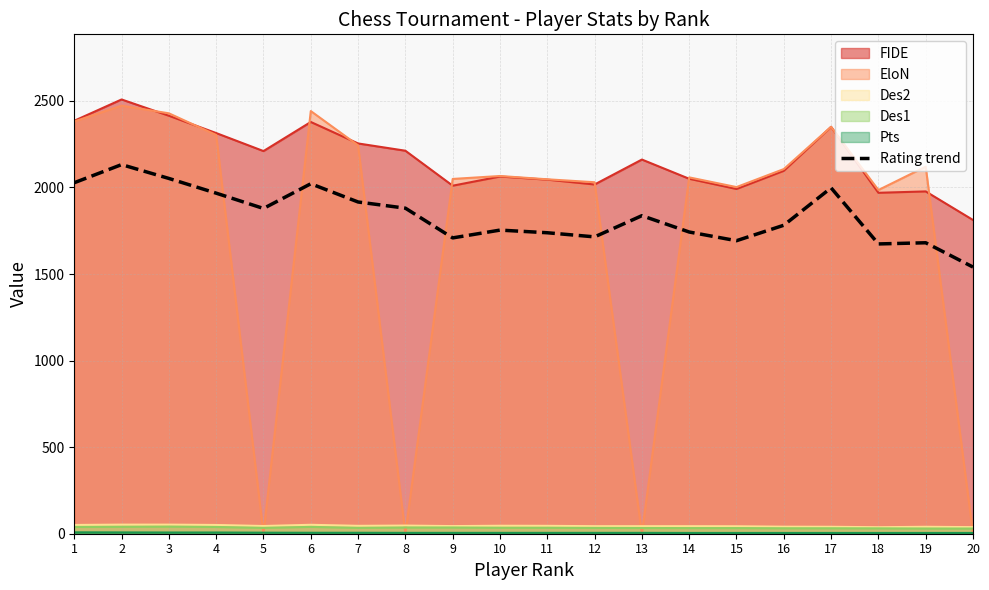

Rank the categories by value from highest to lowest.

2, 3, 1, 6, 17, 4, 7, 8, 5, 13, 16, 10, 14, 11, 12, 9, 15, 19, 18, 20